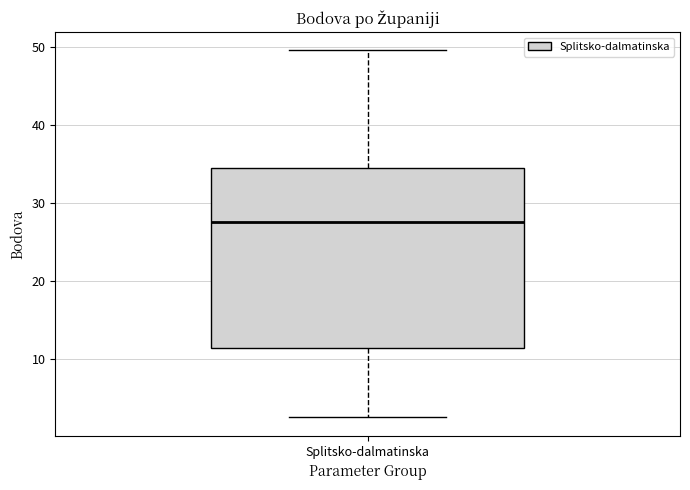

Where is the upper edge of the box for Splitsko-dalmatinska on the y-axis? The values are not printed on the chart, so give them approximately, as read against the axis.

35